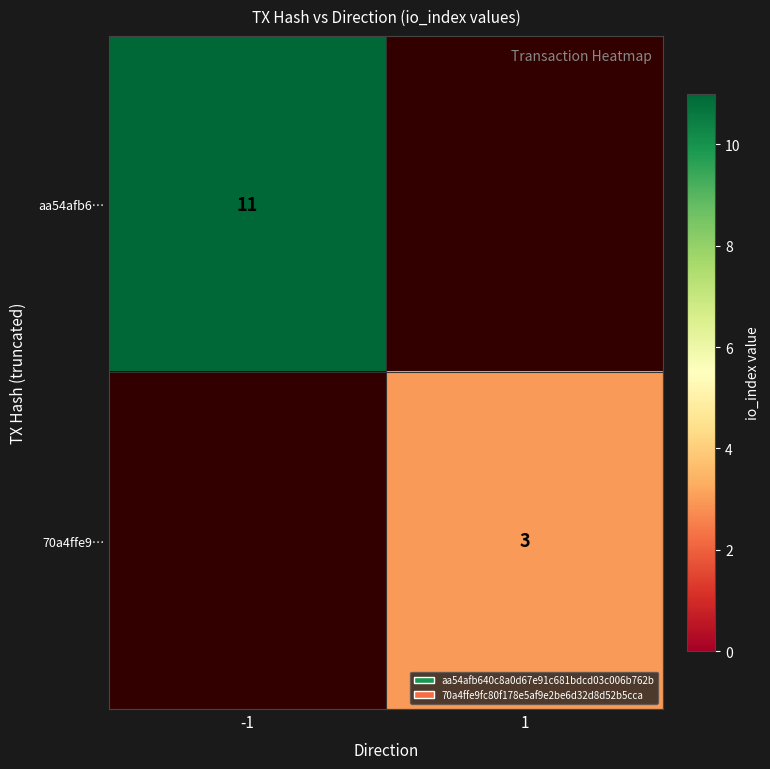

Is the value of 70a4ffe9… at 1 greater than the value of aa54afb6… at -1?

No